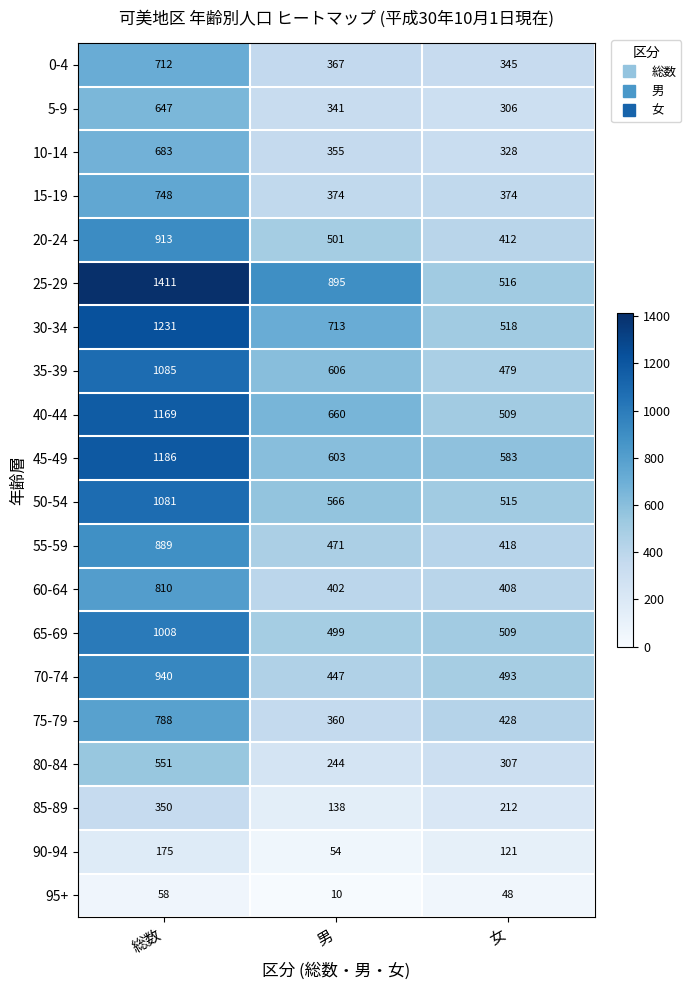

Is it true that 60-64 equals 408 at 女?

True